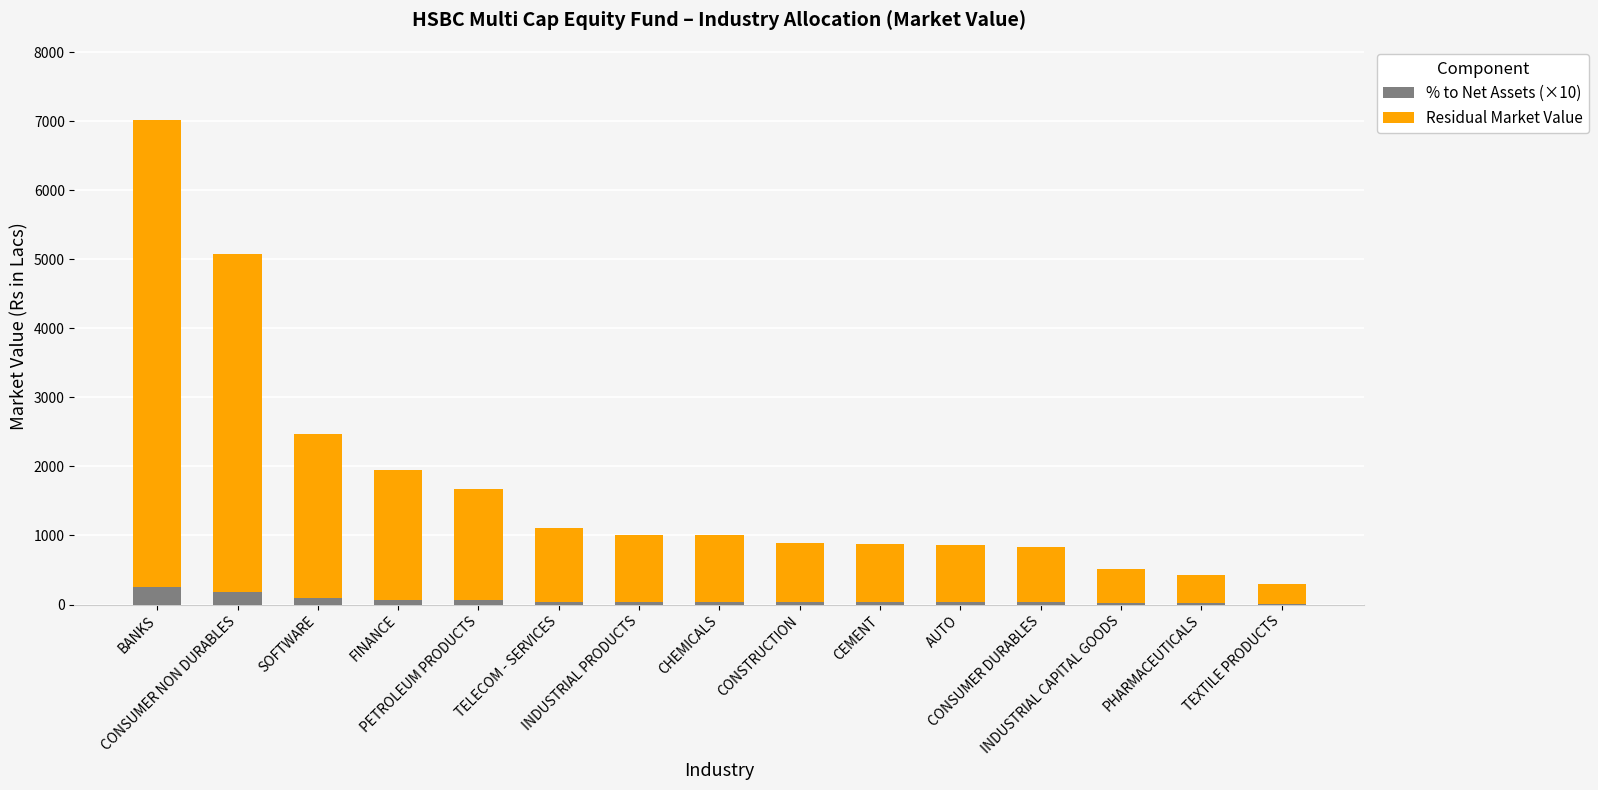

What is the maximum value for % to Net Assets (×10)?

252.9